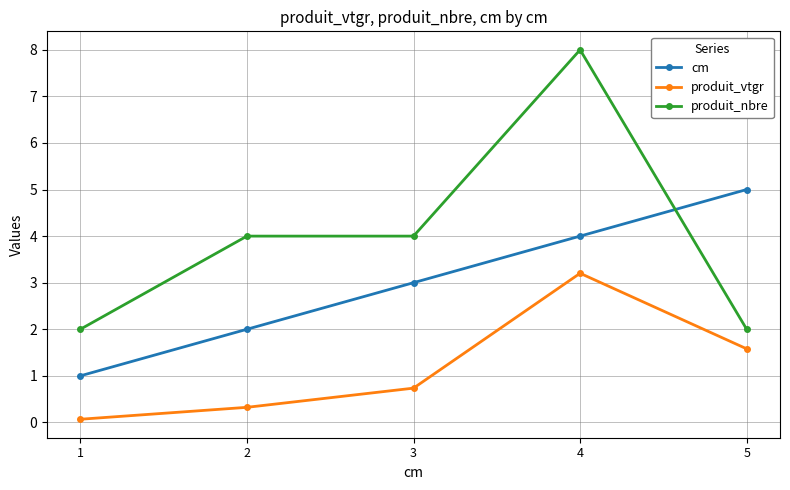

Count the produit_nbre values in the range 2 to 4.

4